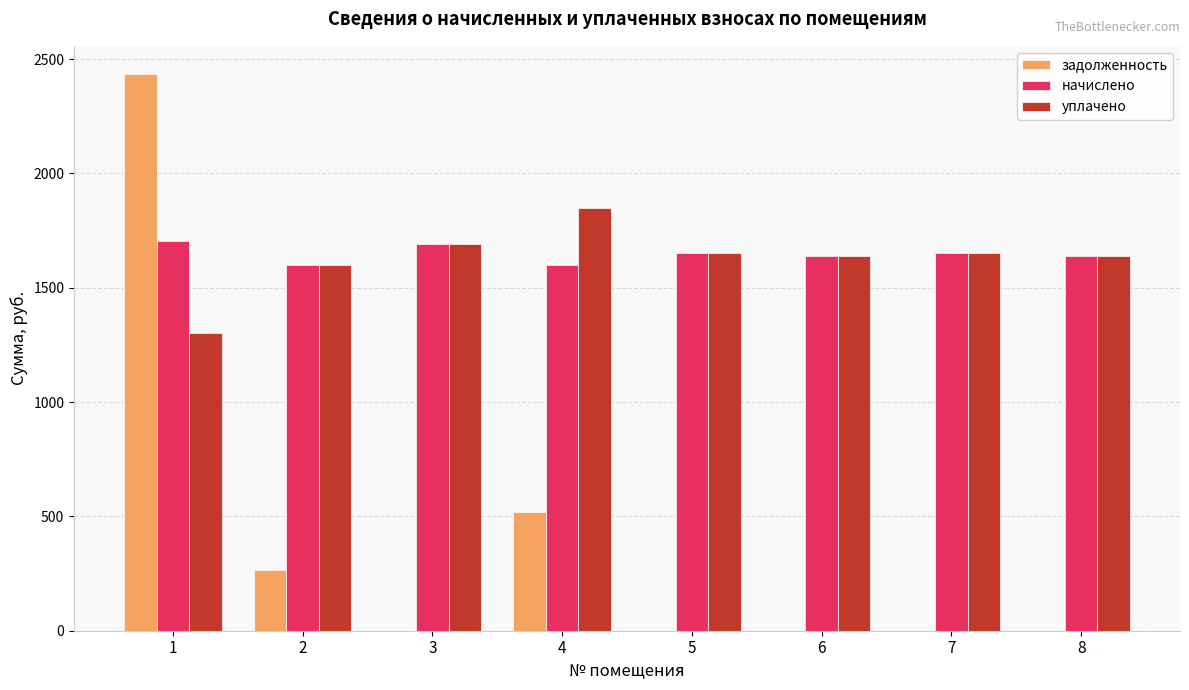

Is the value of начислено at 3 greater than the value of задолженность at 7?

Yes